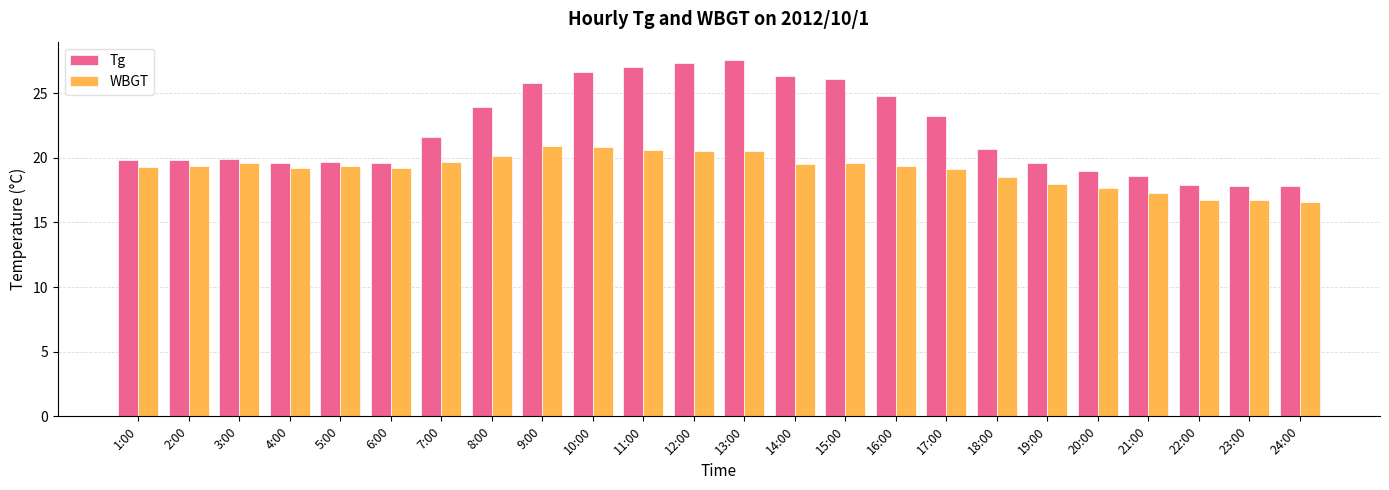

What is the difference between the Tg values at 1:00 and 3:00?

0.1